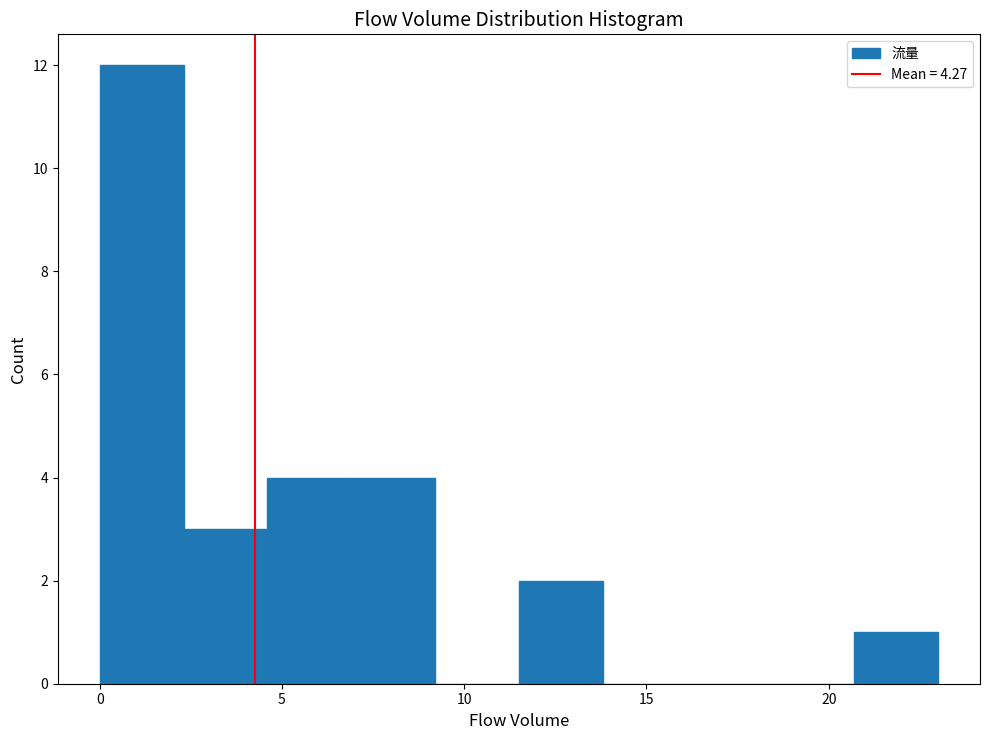

Reading left to right, list every bar in this chart as the range it spans on the x-axis followed by its height. Neither the bar edges nor the heights are printed on the chart, so give them approximately, as read against the axes.

0.0 to 2.3: 12
2.3 to 4.6: 3
4.6 to 6.9: 4
6.9 to 9.2: 4
9.2 to 11.5: 0
11.5 to 13.8: 2
13.8 to 16.1: 0
16.1 to 18.4: 0
18.4 to 20.7: 0
20.7 to 23.0: 1